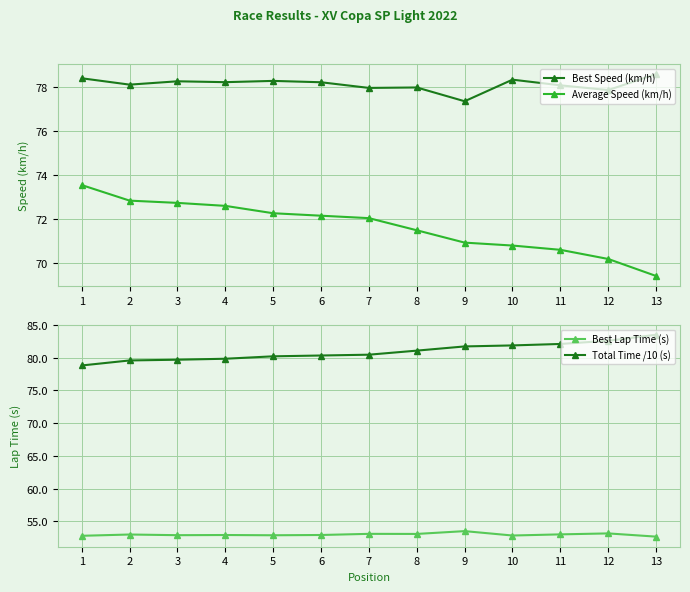

What is the lowest value of the Best Speed (km/h) series?

77.4